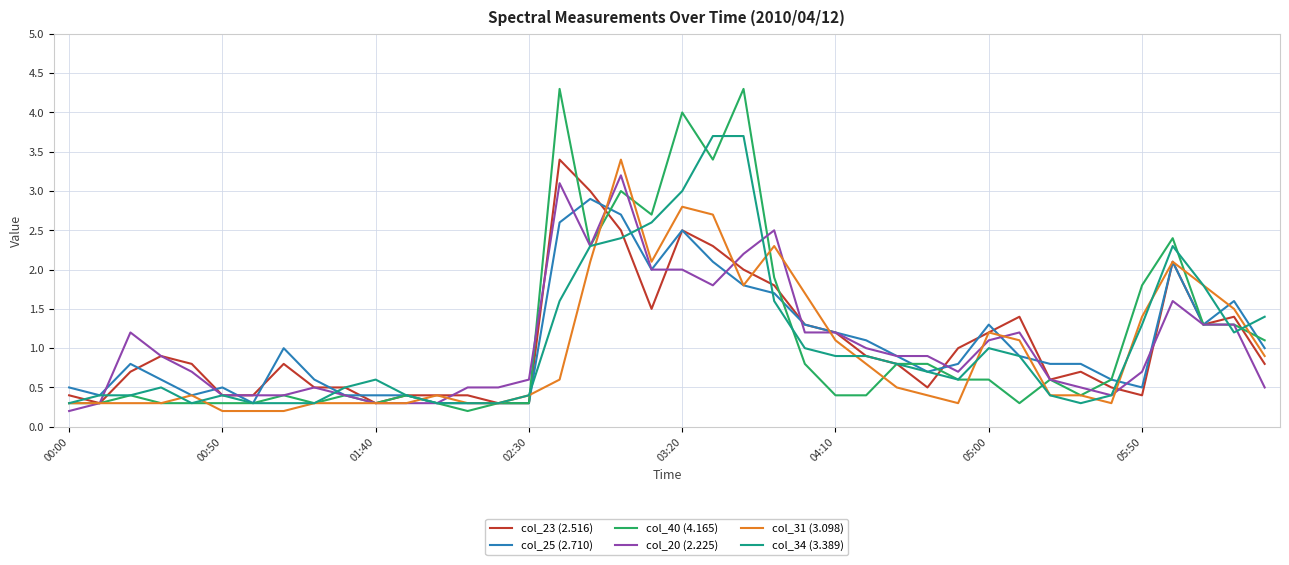

What is the highest value of the col_20 (2.225) series?

3.2